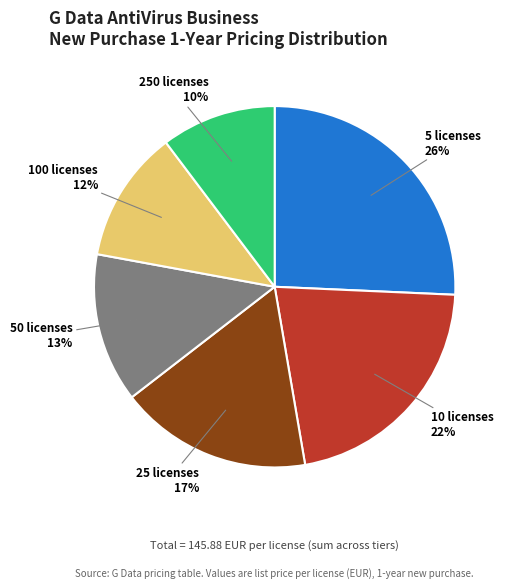

What is the smallest slice in the pie chart?

250 licenses